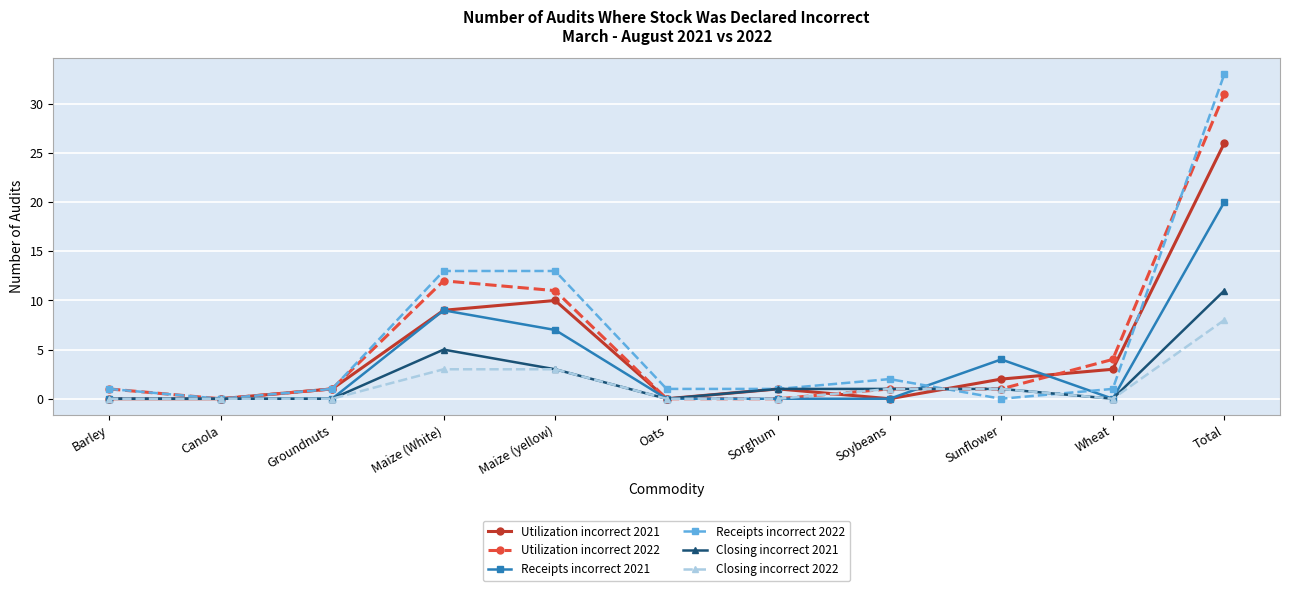

Which series changed the most between Barley and Total?

Receipts incorrect 2022